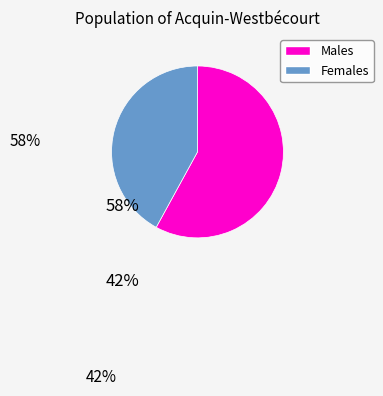

Is there a majority slice in this chart?

Yes